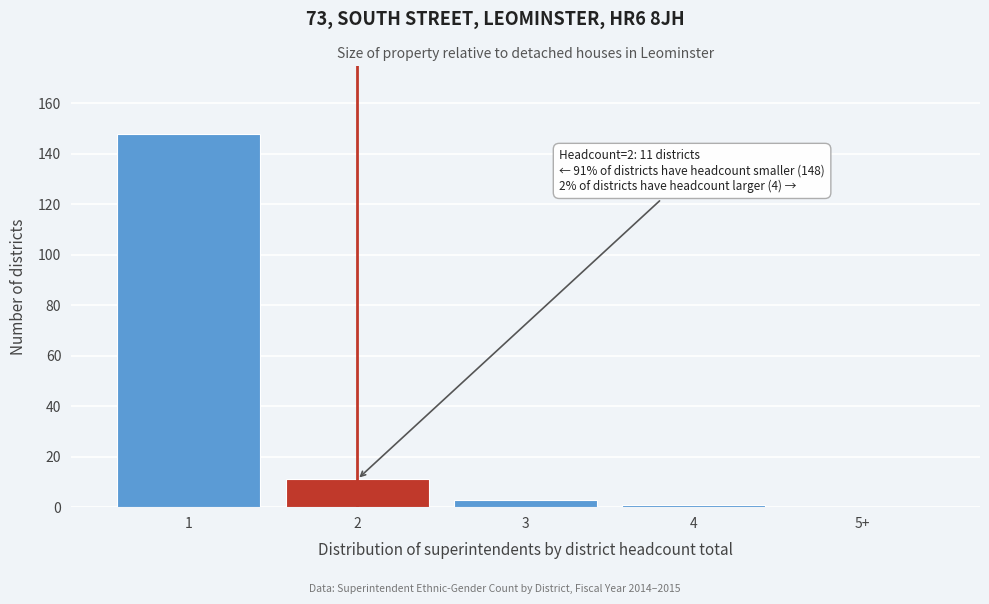

Reading left to right, what are all the values shown in this chart?

1=148	2=11	3=3	4=1	5+=0